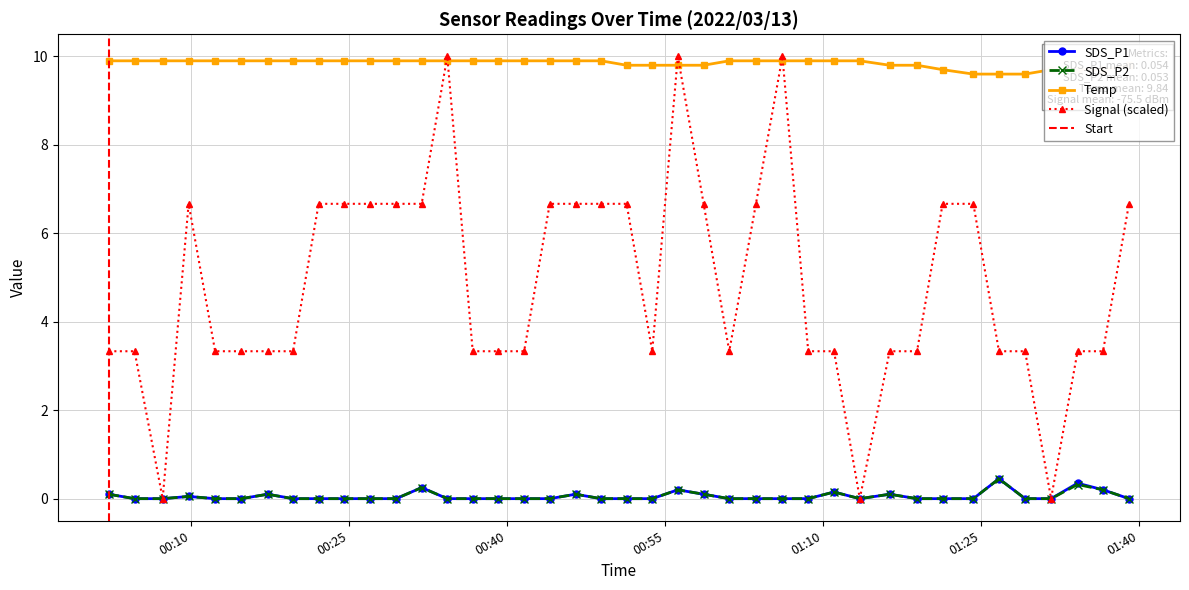

What is the average value of the SDS_P2 series?

0.1